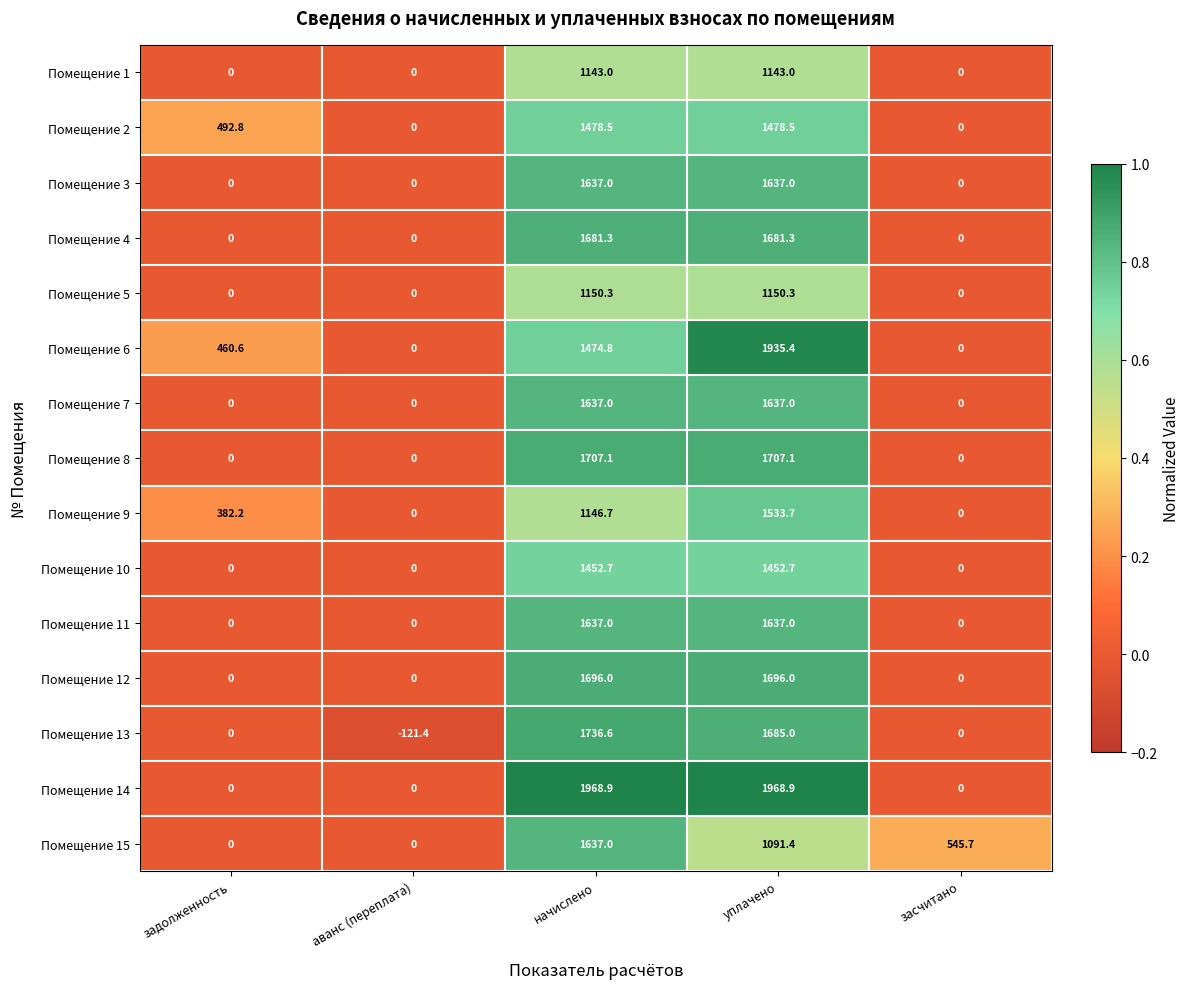

True or false: Помещение 9 has a value of 382.2 at задолженность.

True